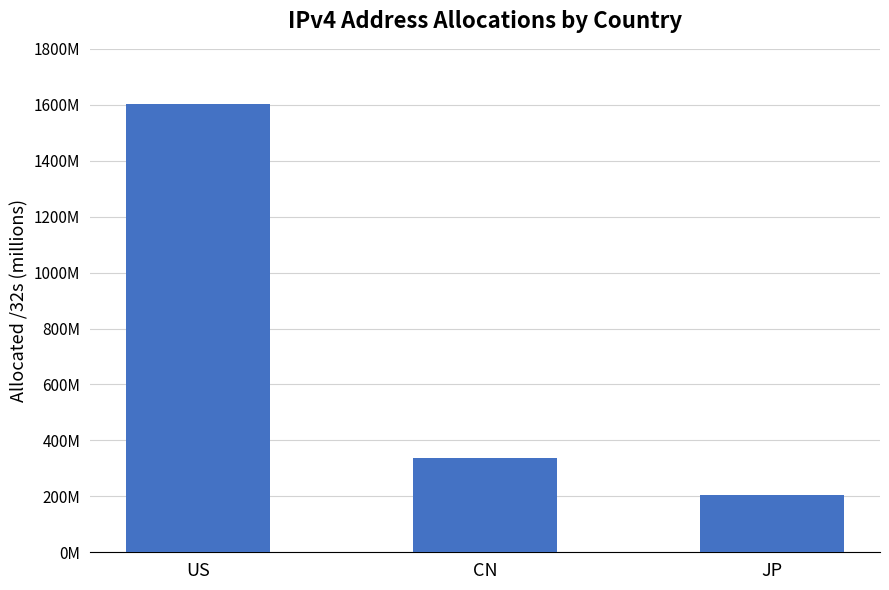

The chart shows a value of 1604277504 at US. True or false?

True